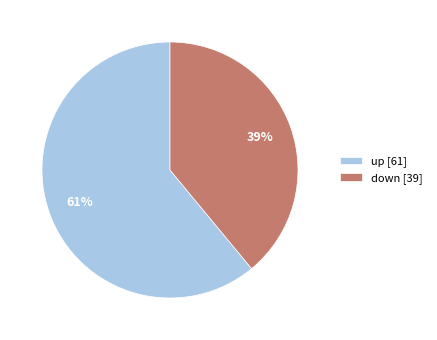

Is the sum of down [39] and up [61] greater than half?

Yes